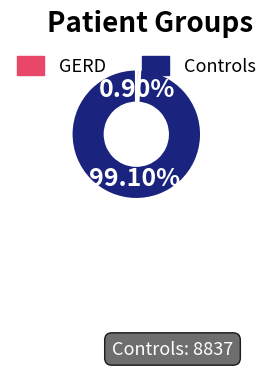

Between Controls and GERD, which is larger?

Controls